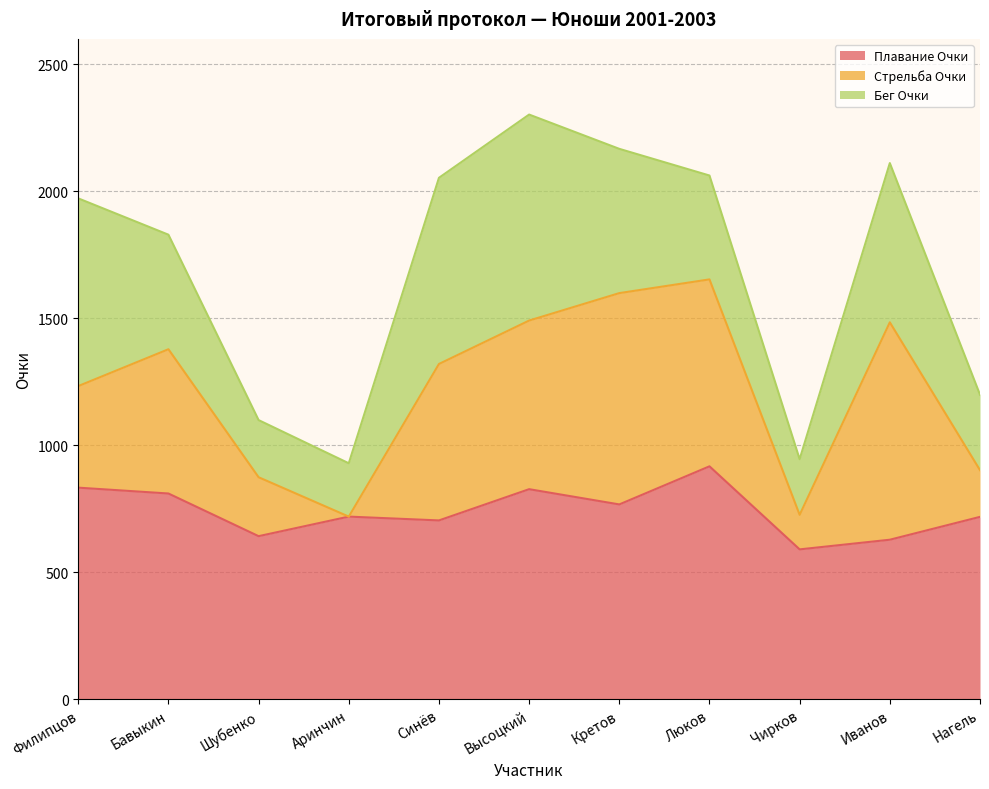

What position from the left is Нагель?

11